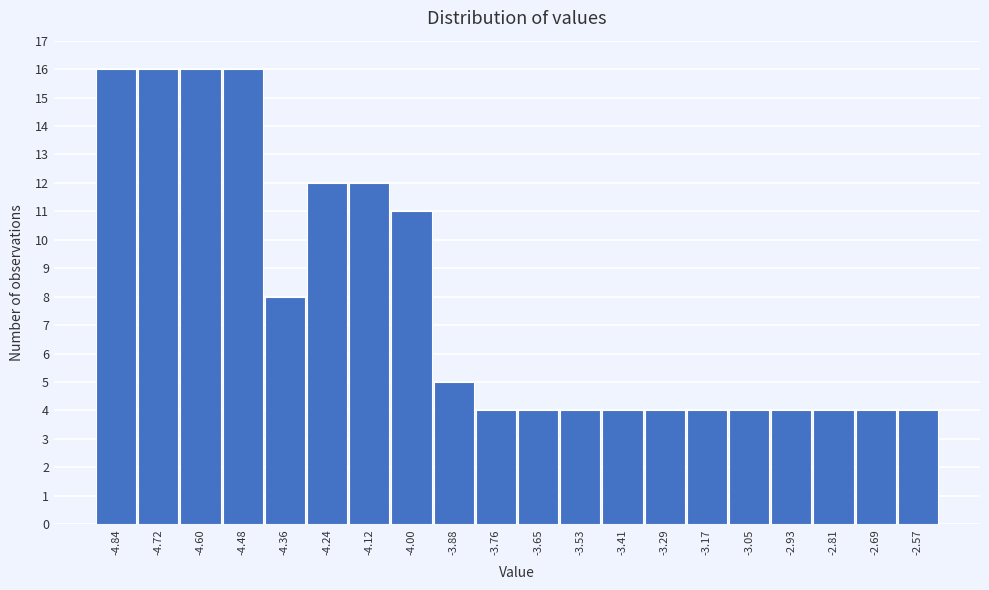

Reading left to right, transcribe this chart: for each bar, give the range it covers on the x-axis and its height. Neither the bar edges nor the heights are printed on the chart, so give them approximately, as read against the axes.

-4.90 to -4.78: 16
-4.78 to -4.66: 16
-4.66 to -4.54: 16
-4.54 to -4.42: 16
-4.42 to -4.30: 8
-4.30 to -4.18: 12
-4.18 to -4.06: 12
-4.06 to -3.94: 11
-3.94 to -3.82: 5
-3.82 to -3.70: 4
-3.70 to -3.58: 4
-3.58 to -3.46: 4
-3.46 to -3.34: 4
-3.34 to -3.22: 4
-3.22 to -3.10: 4
-3.10 to -2.98: 4
-2.98 to -2.86: 4
-2.86 to -2.74: 4
-2.74 to -2.62: 4
-2.62 to -2.50: 4